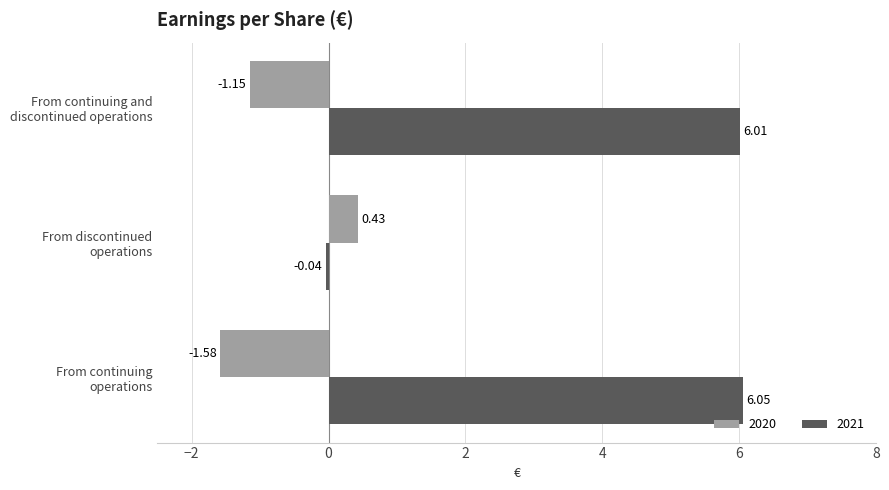

Rank the series by their maximum value, from lowest to highest.

2020, 2021